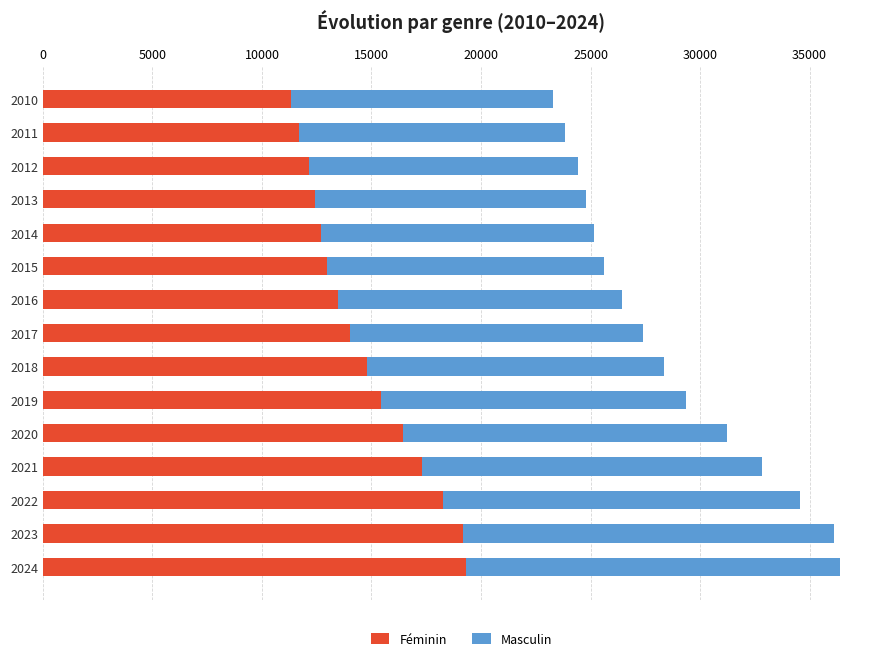

Where is Féminin nearest to the value 15315?

2019